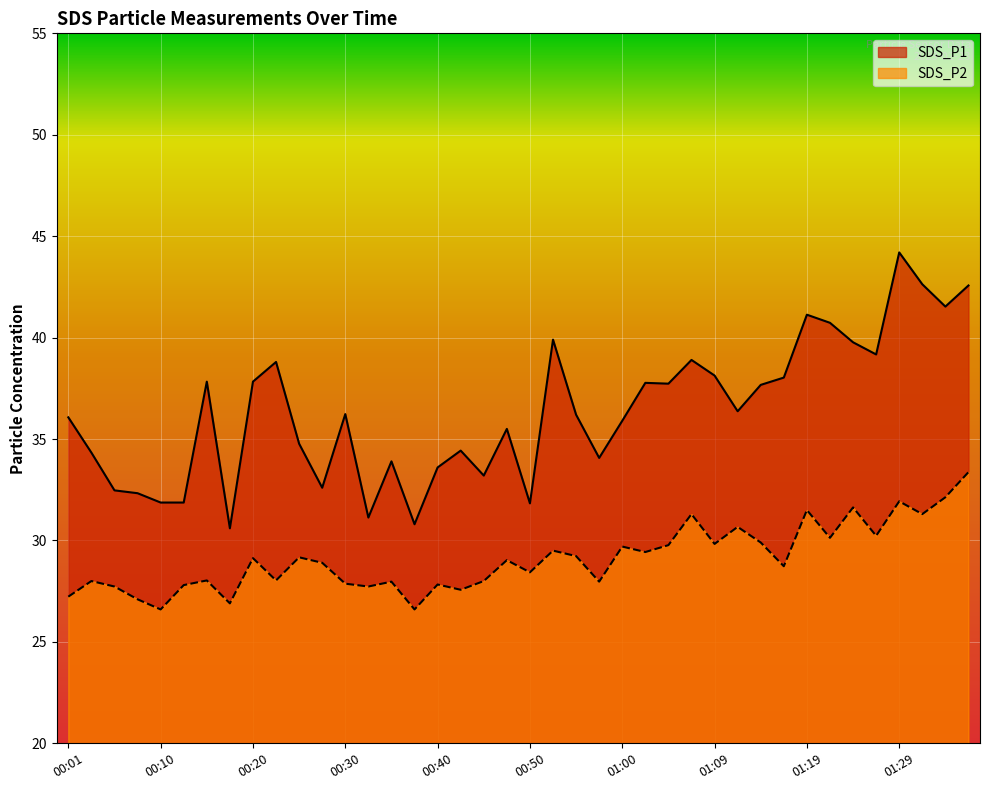

Which series has the largest range (max minus min)?

SDS_P1